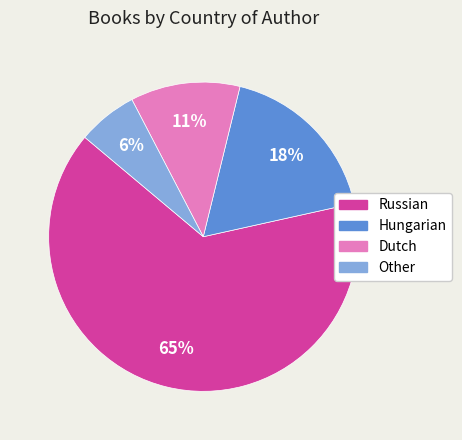

To the nearest percent, what percentage of the pie is Hungarian?

18%